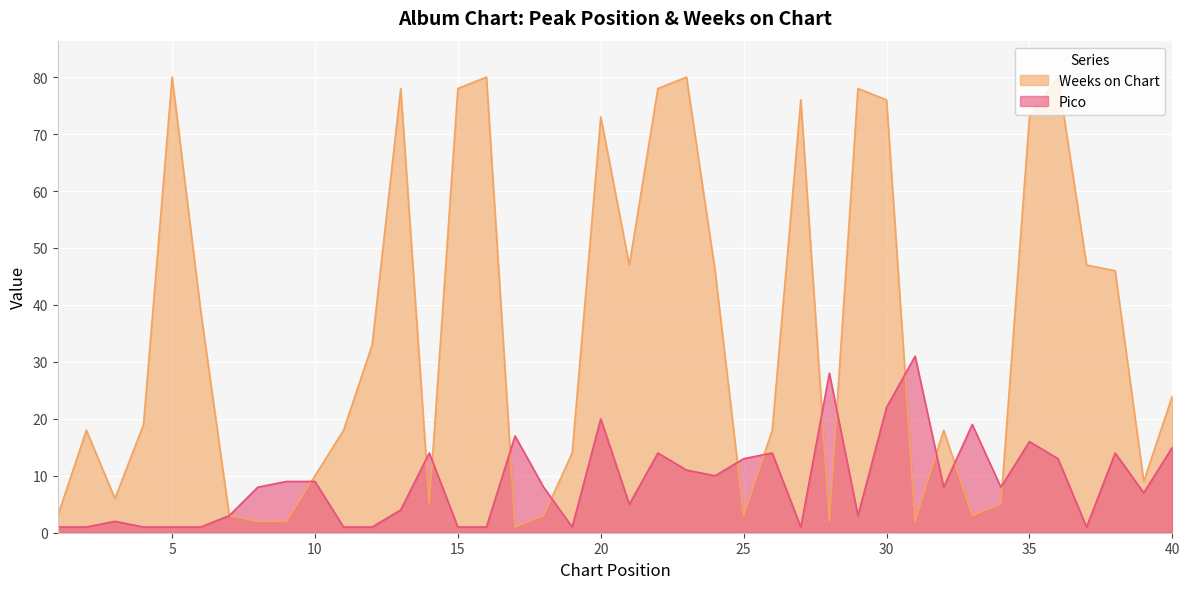

Is the value of Weeks on Chart at 22 greater than the value of Pico at 37?

Yes